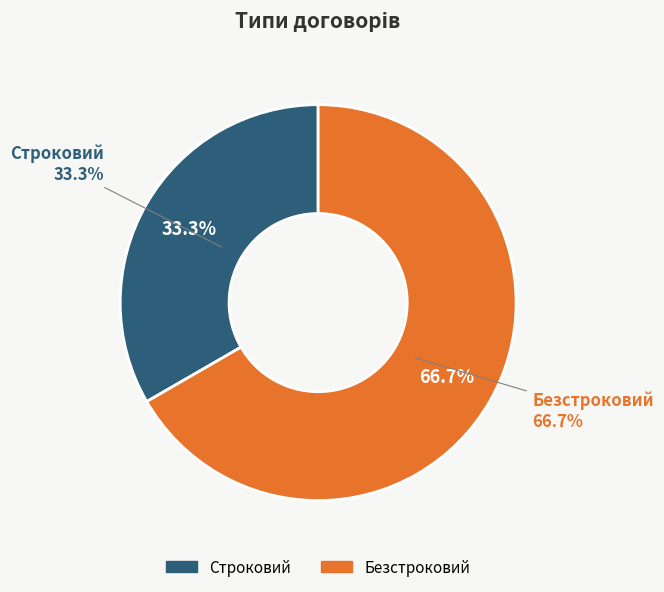

To the nearest percent, what portion does Строковий represent?

33%